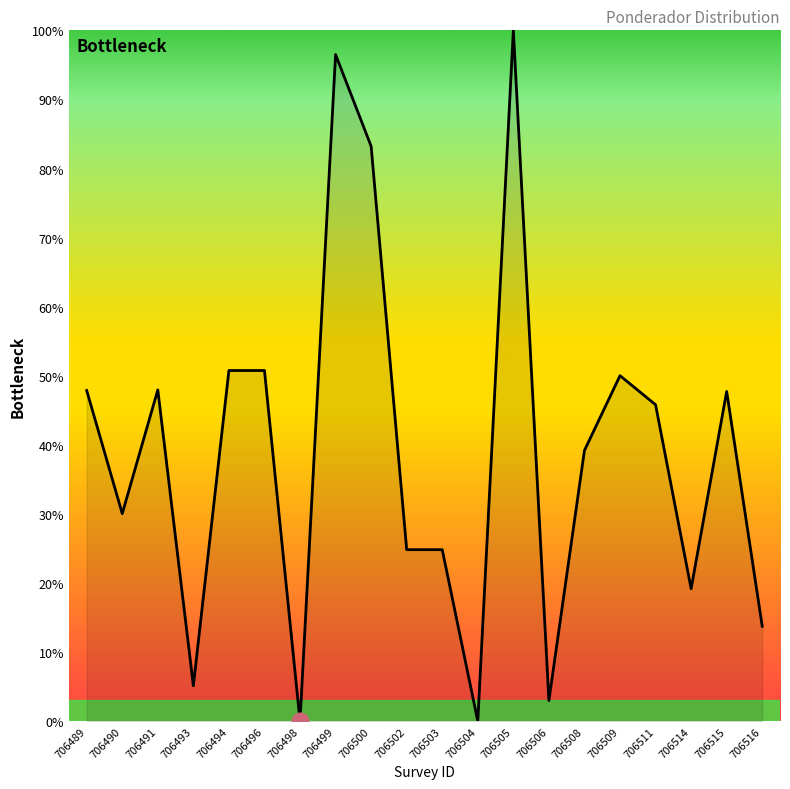

Reading left to right, list all the values displayed in this chart.

47.9	30.0	48.0	5.1	50.8	50.8	0.0	96.5	83.2	24.8	24.8	0.0	100.0	3.0	39.2	50.0	45.8	19.2	47.7	13.7